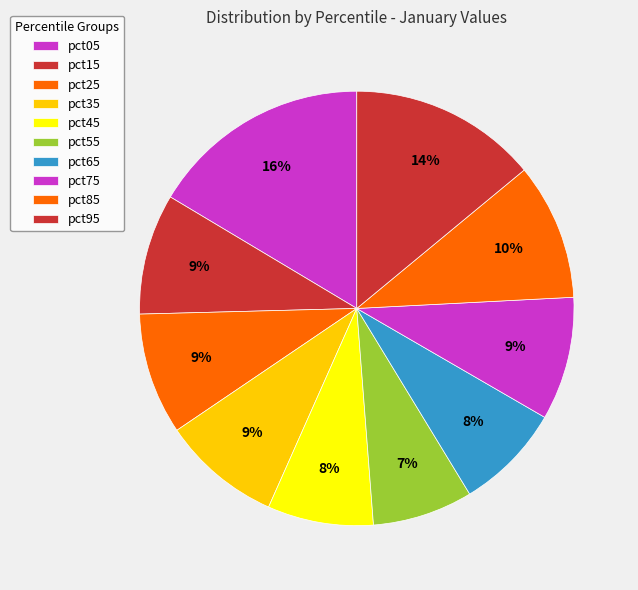

How many slices are in this pie chart?

10